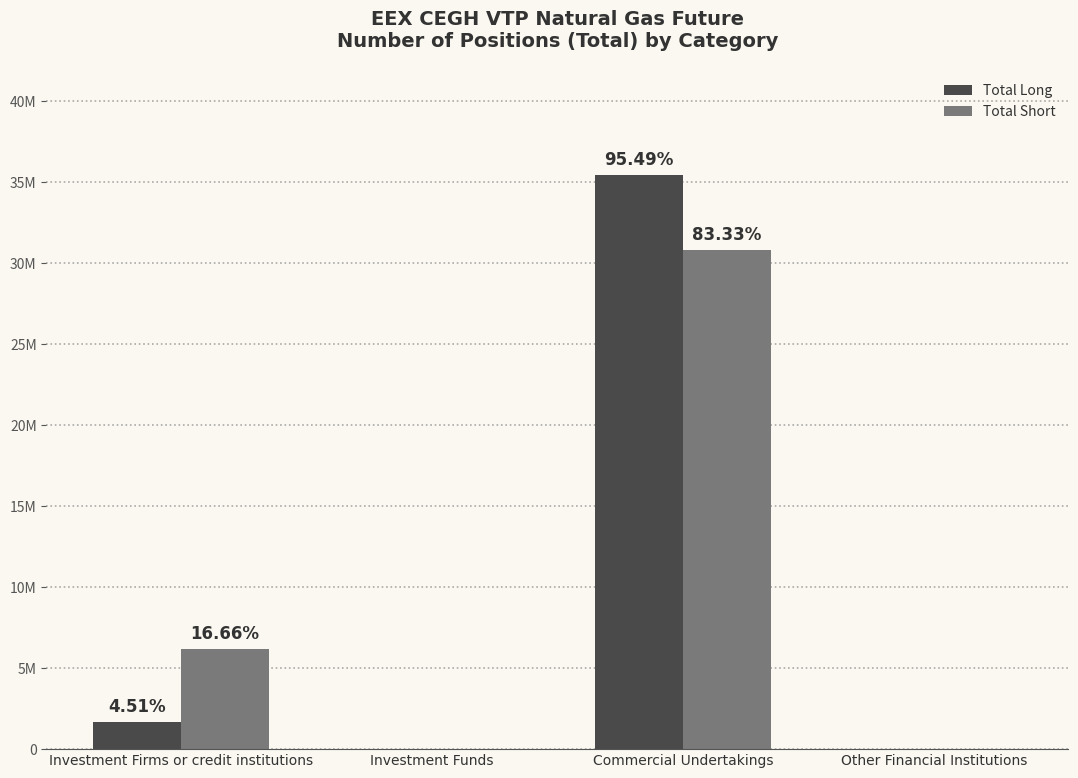

Are the bars horizontal?

No